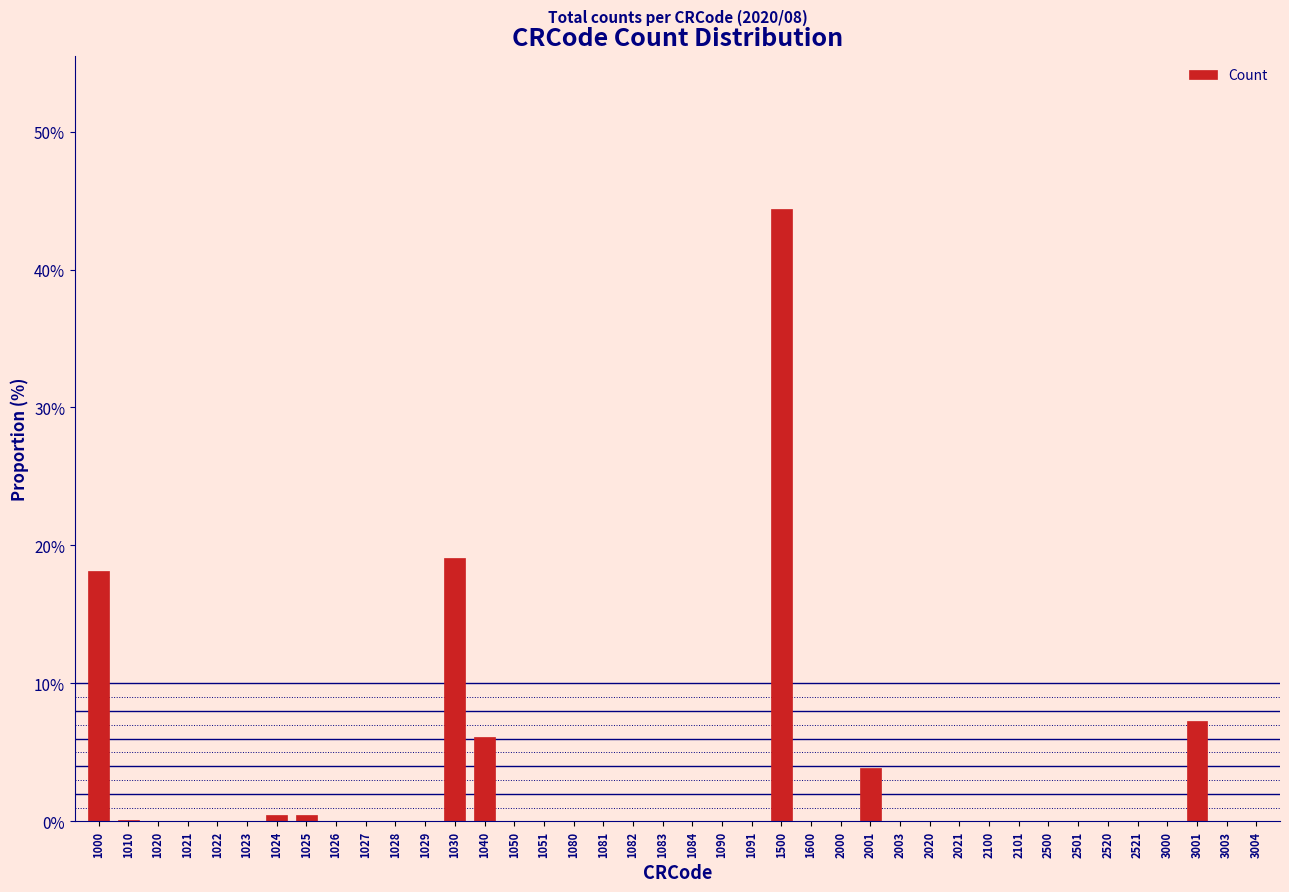

Which label corresponds to the largest value in the chart?

1500